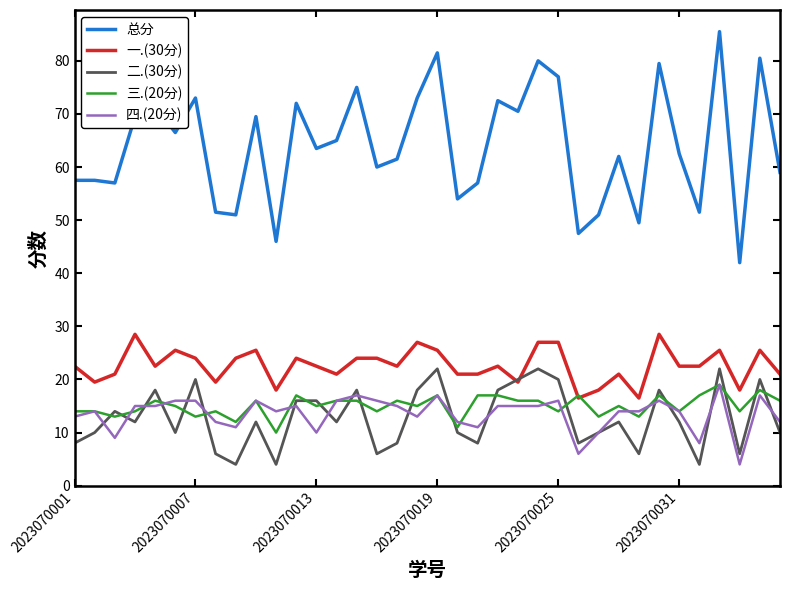

Which series has the largest range (max minus min)?

总分